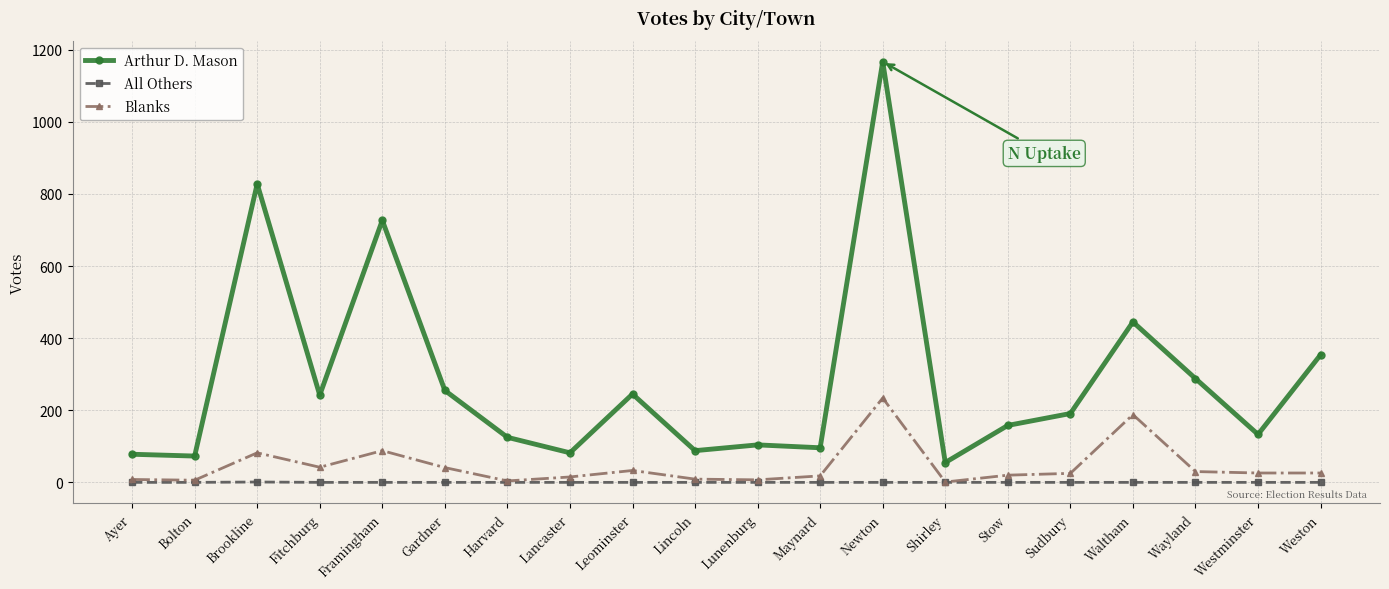

What is the sum of the Arthur D. Mason values at Ayer and Brookline?

906